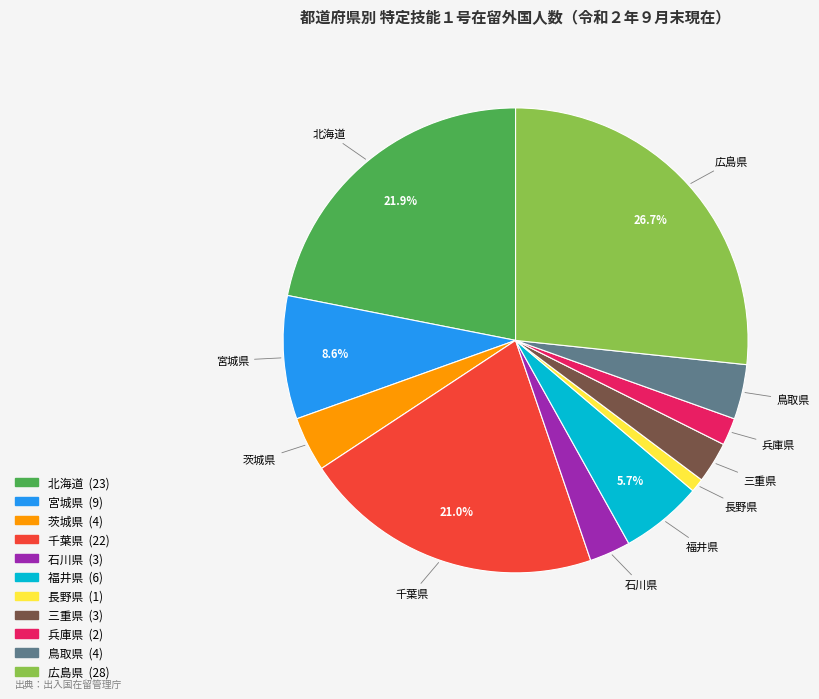

To the nearest percent, what is the average slice percentage?

9%